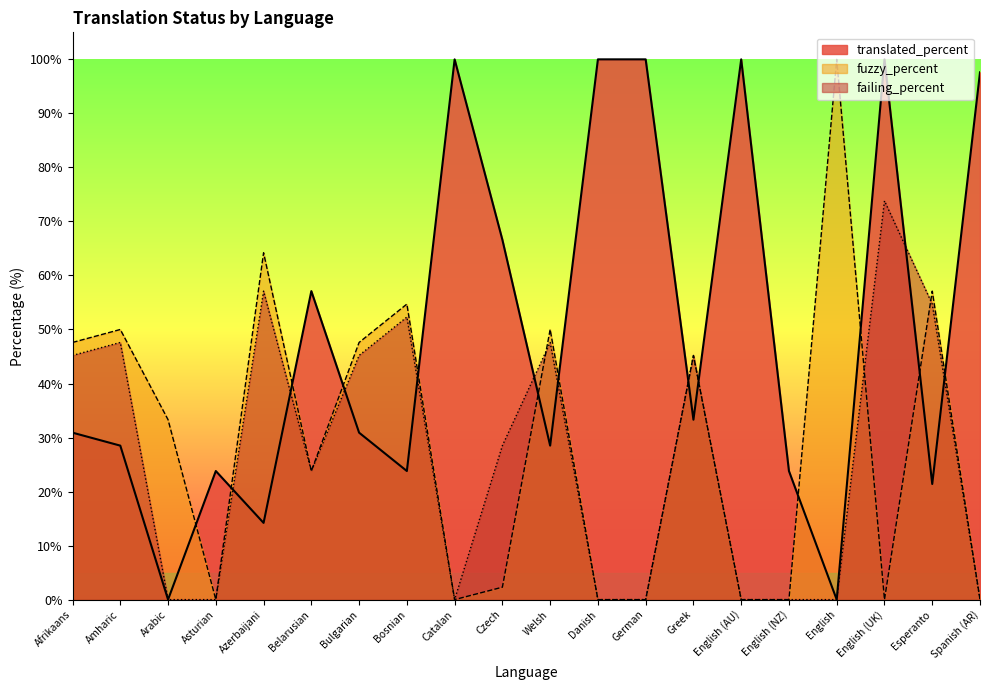

What is the difference between the maximum and minimum values in the translated_percent series?

100.0